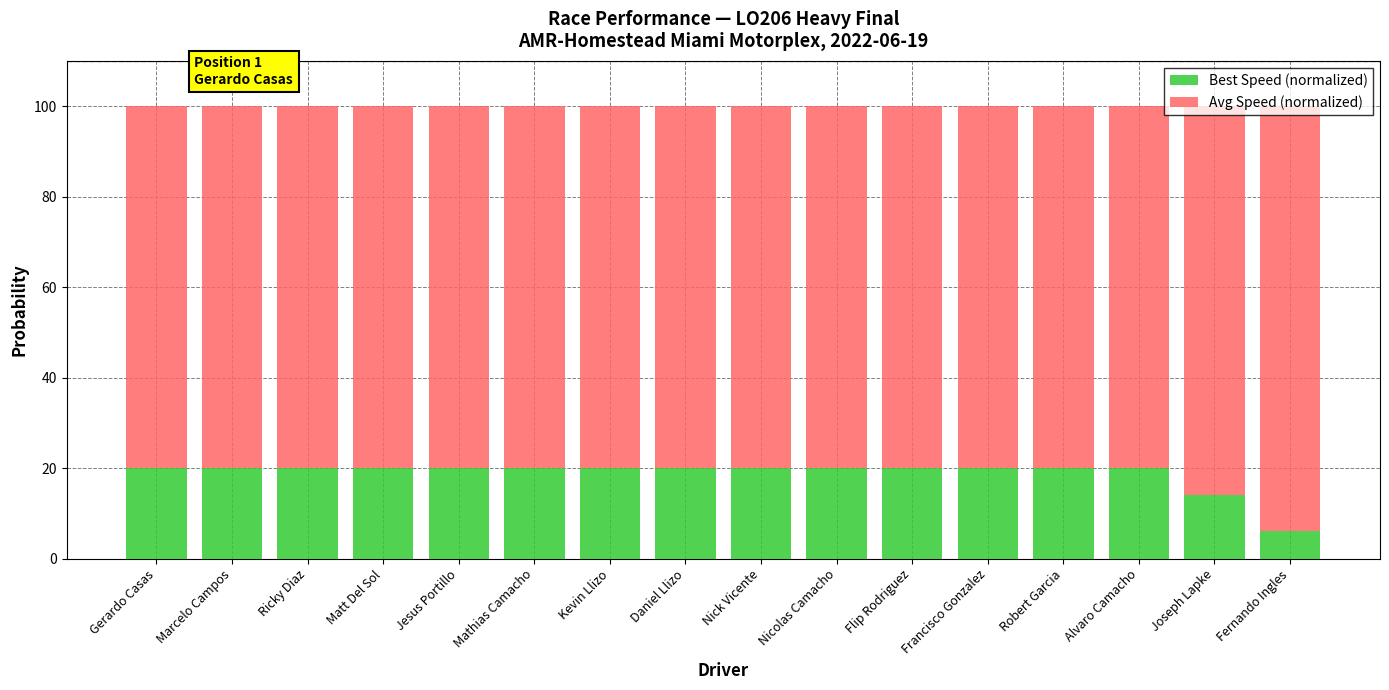

How many data points does each series have?

16